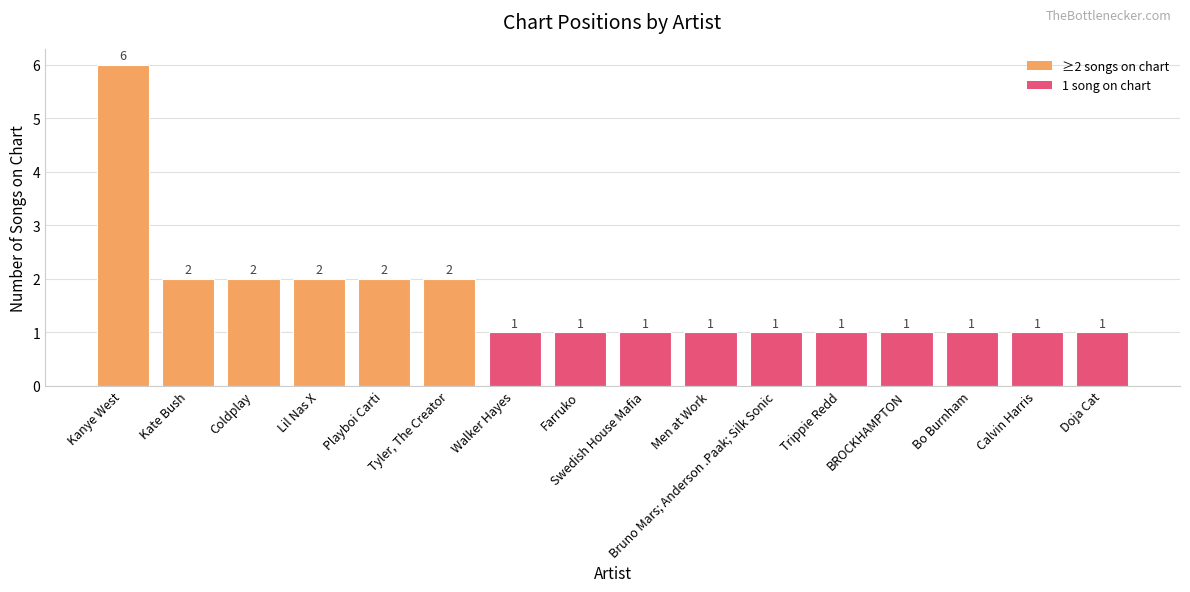

Count the values in the range 1 to 2.

15